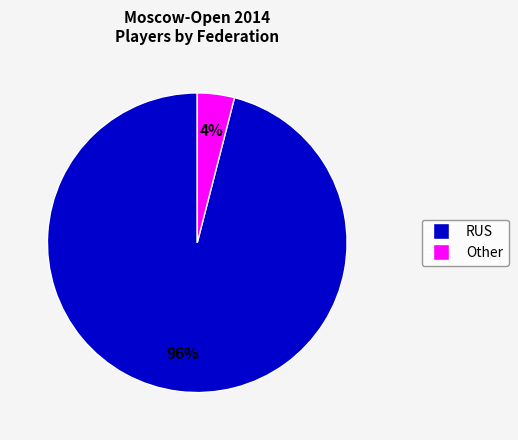

Is there any slice that represents more than half of the pie?

Yes